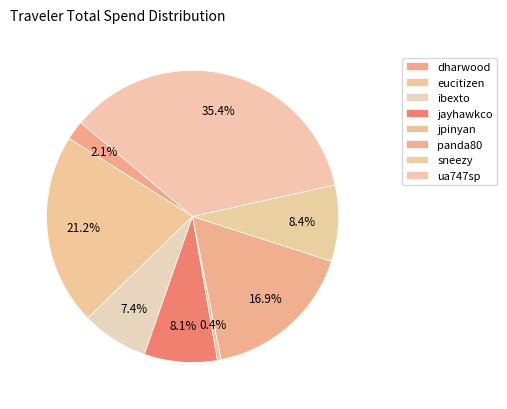

What percentage do panda80 and eucitizen together represent?

38.1%